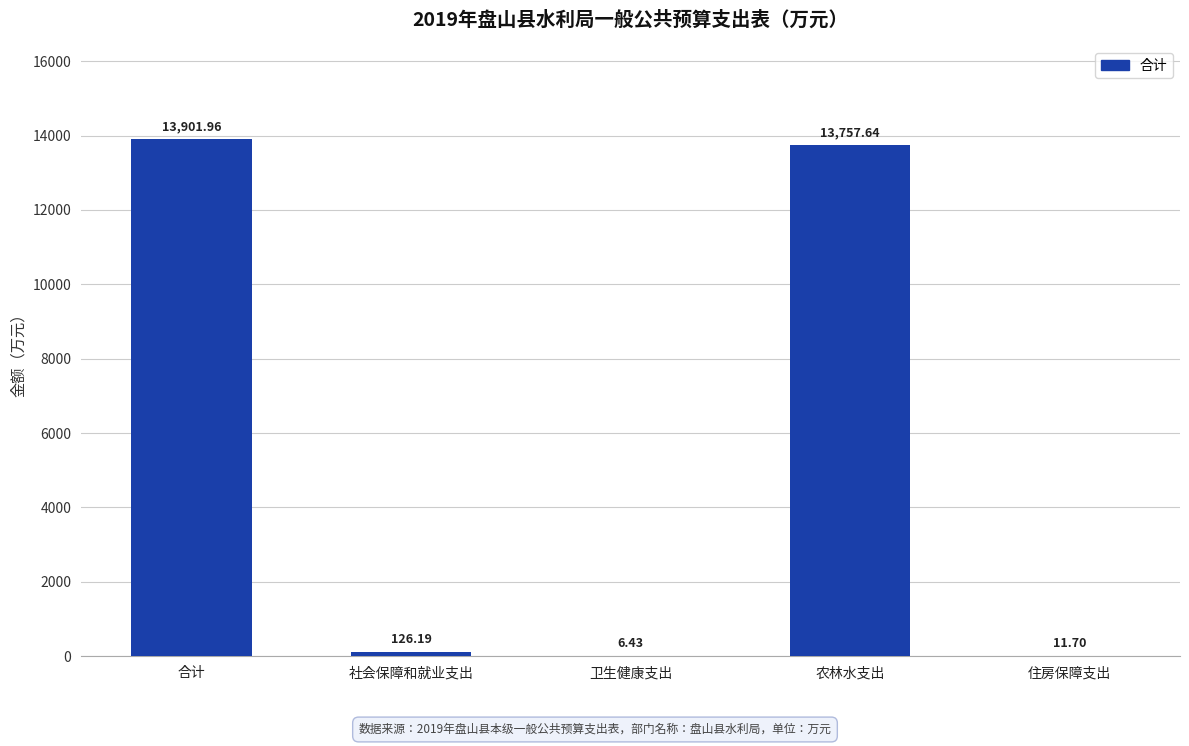

At which label is the value closest to 6954?

农林水支出